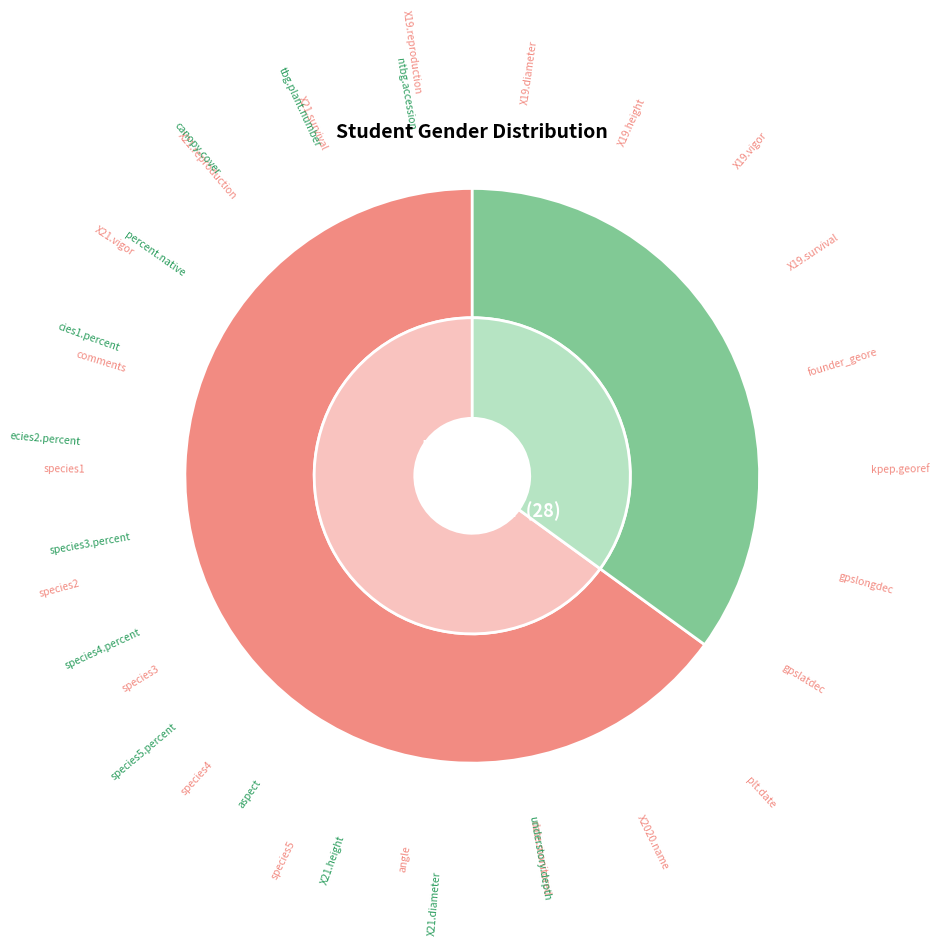

True or false: M accounts for 79% of the total.

False